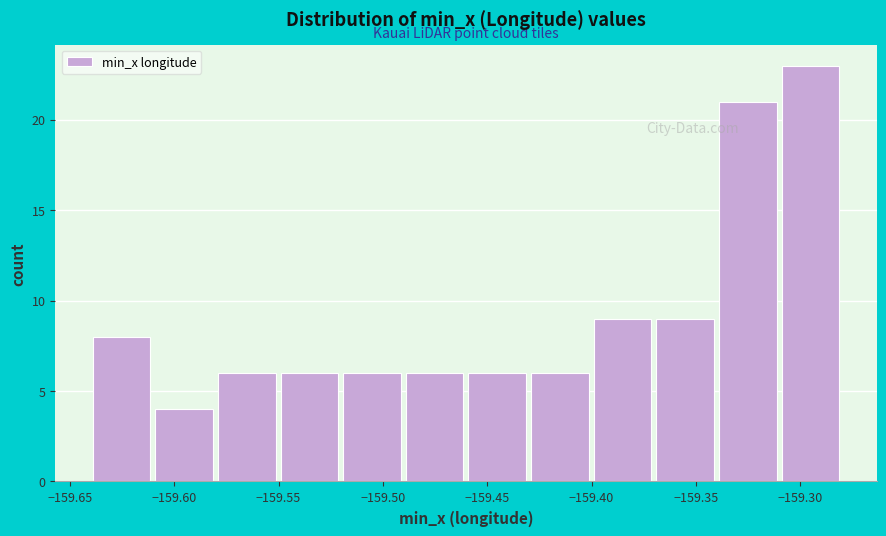

Which range on the x-axis has the tallest bar?

-159.31 to -159.28